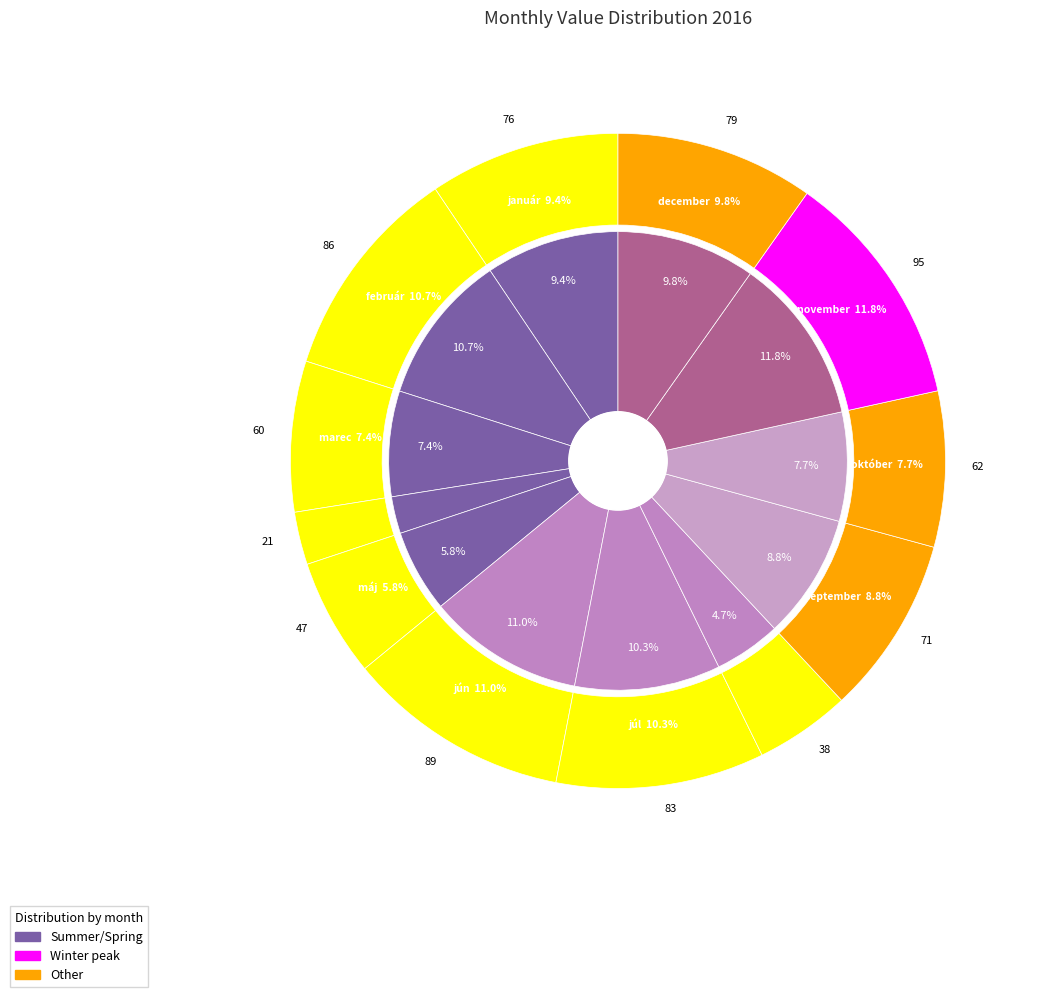

To the nearest percent, what is the average slice percentage?

8%